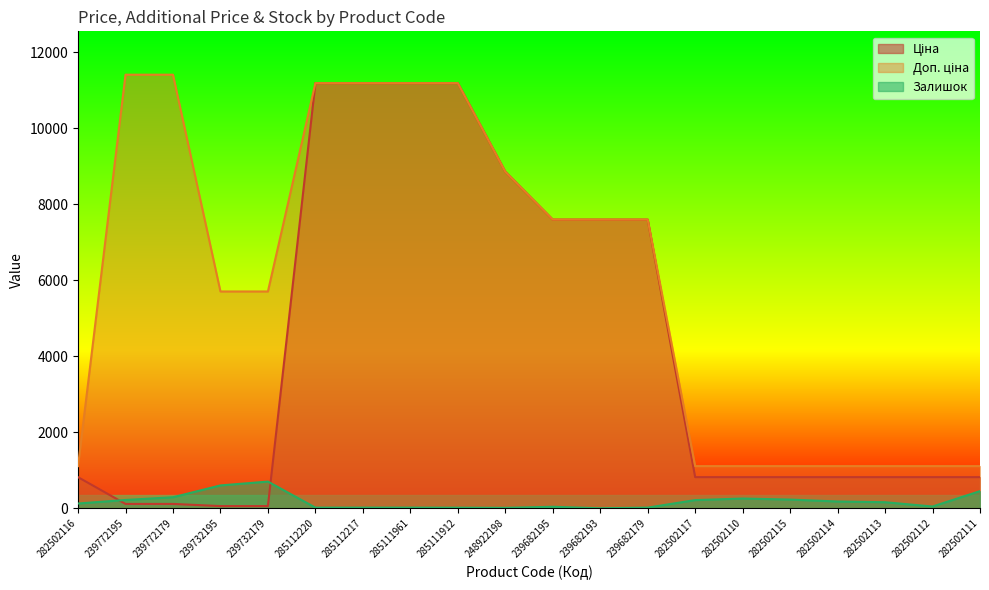

Which series changed the most between 282502110 and 282502115?

Залишок